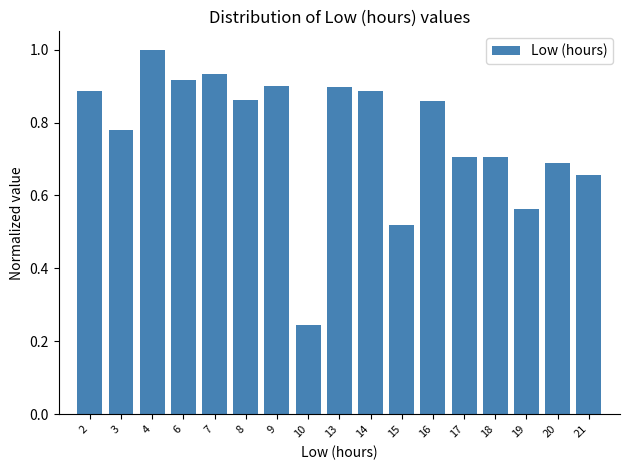

What is the change in value from 7 to 21?

-0.3